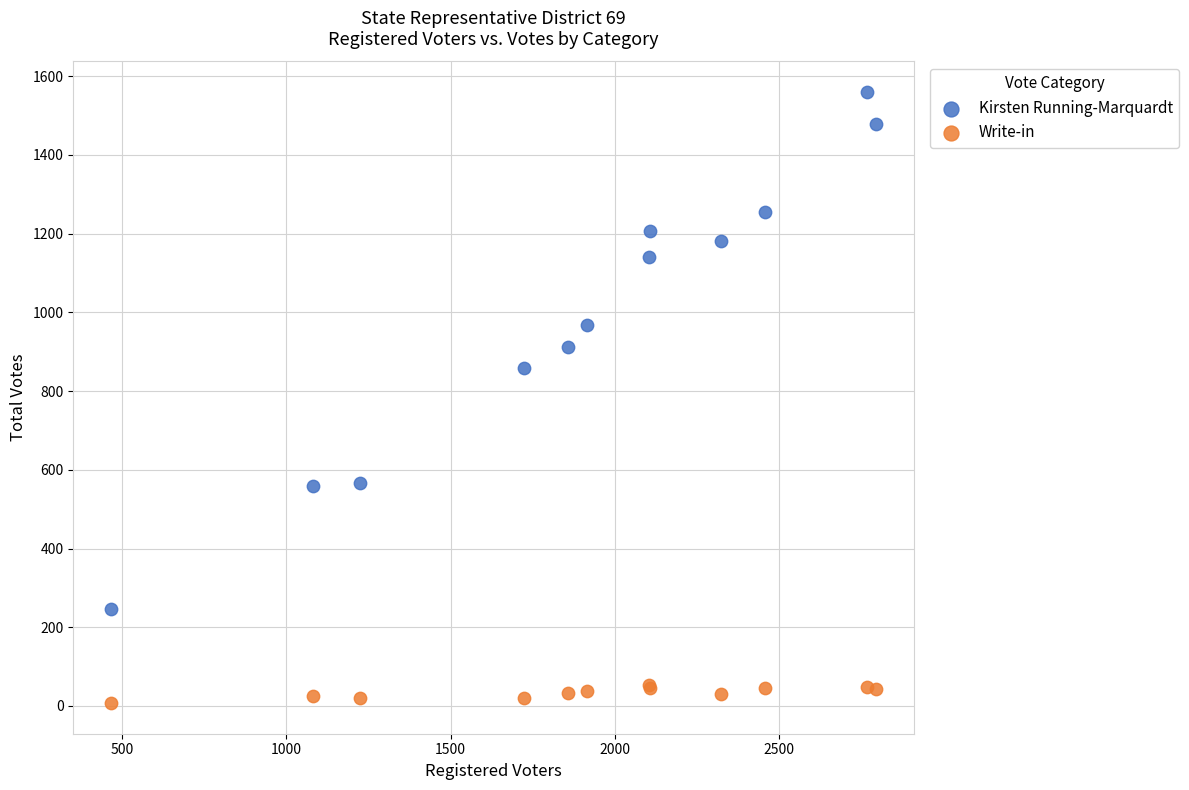

What are all the series names shown in the legend?

Kirsten Running-Marquardt, Write-in